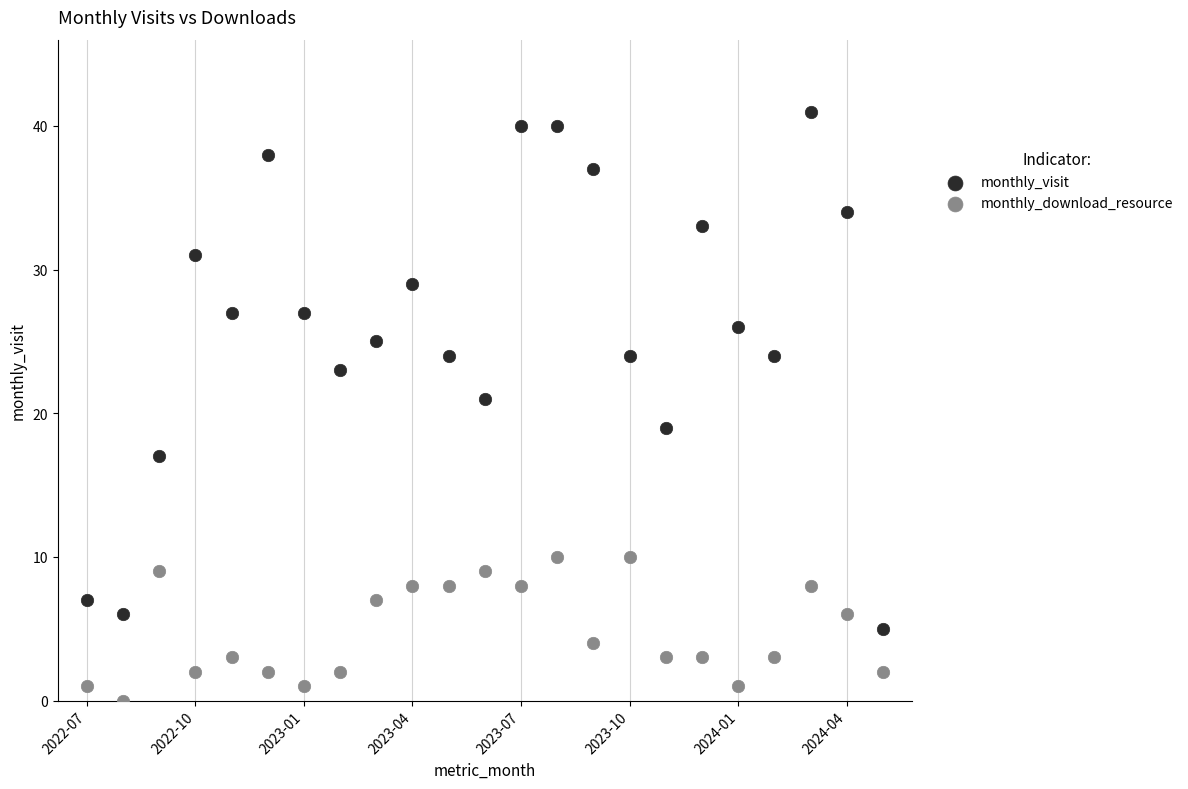

Across all data points, what is the range of Y values (max minus min)?

41